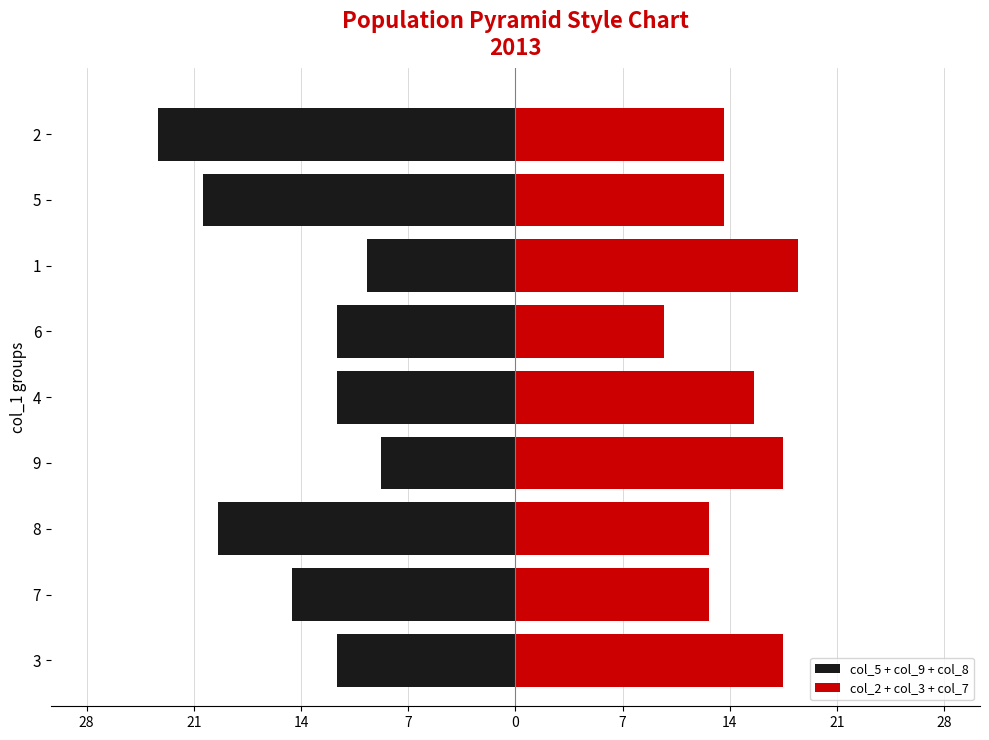

What is the difference between the second highest and minimum values in the col_2 + col_3 + col_7 series?

8